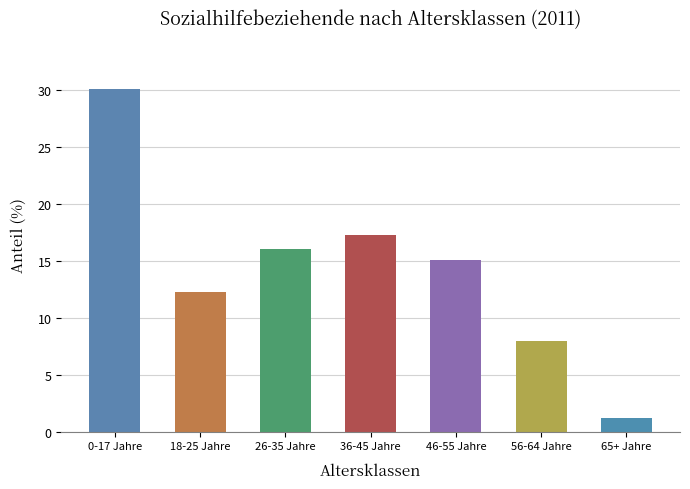

List the labels in order of value, smallest first.

65+ Jahre, 56-64 Jahre, 18-25 Jahre, 46-55 Jahre, 26-35 Jahre, 36-45 Jahre, 0-17 Jahre